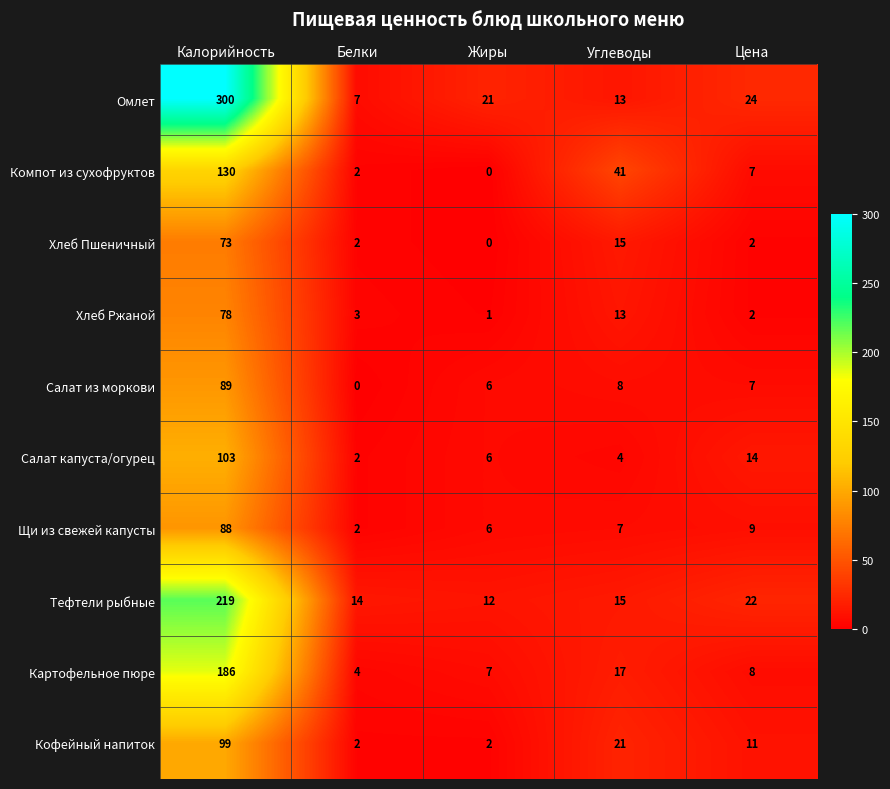

True or false: Тефтели рыбные has a value of 34 at Цена.

False